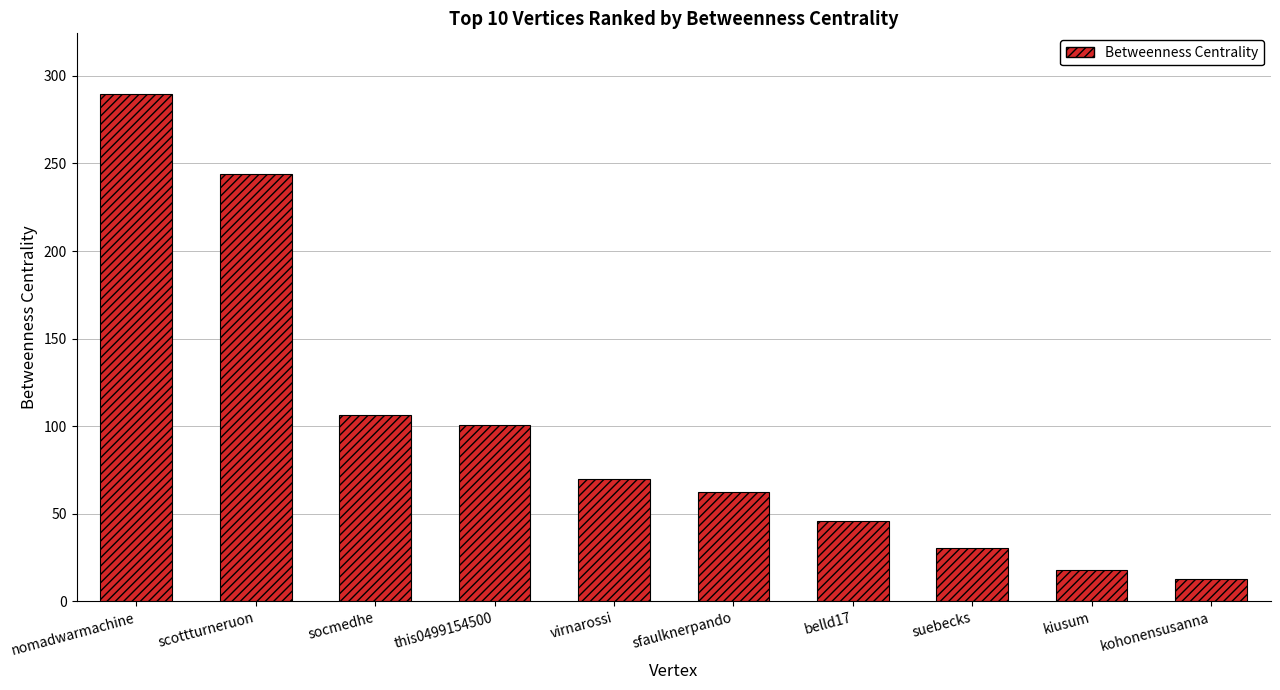

List the labels in order of value, largest first.

nomadwarmachine, scottturneruon, socmedhe, this0499154500, virnarossi, sfaulknerpando, belld17, suebecks, kiusum, kohonensusanna